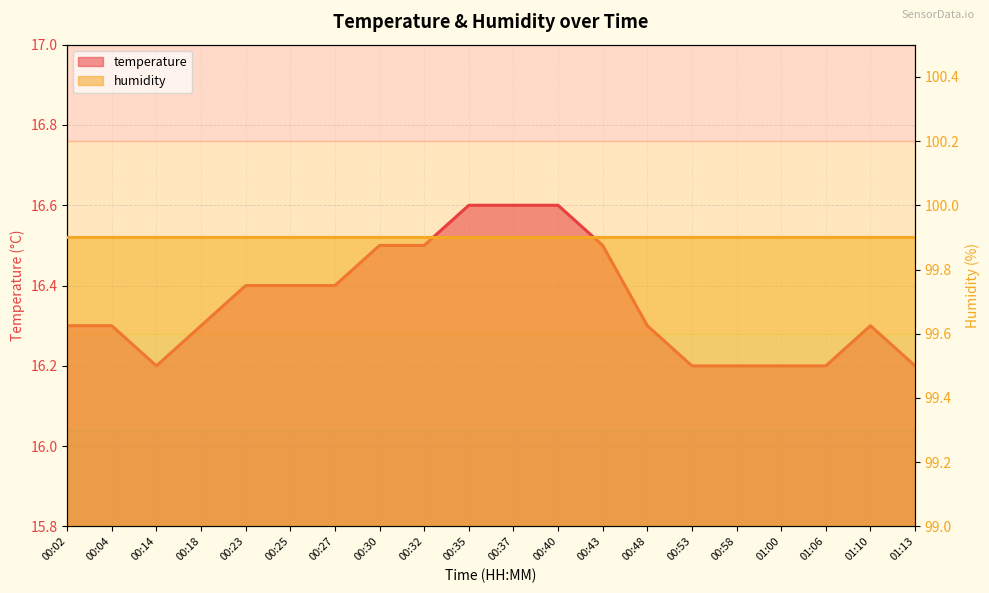

How many points are higher than both their immediate neighbors (excluding endpoints)?

1